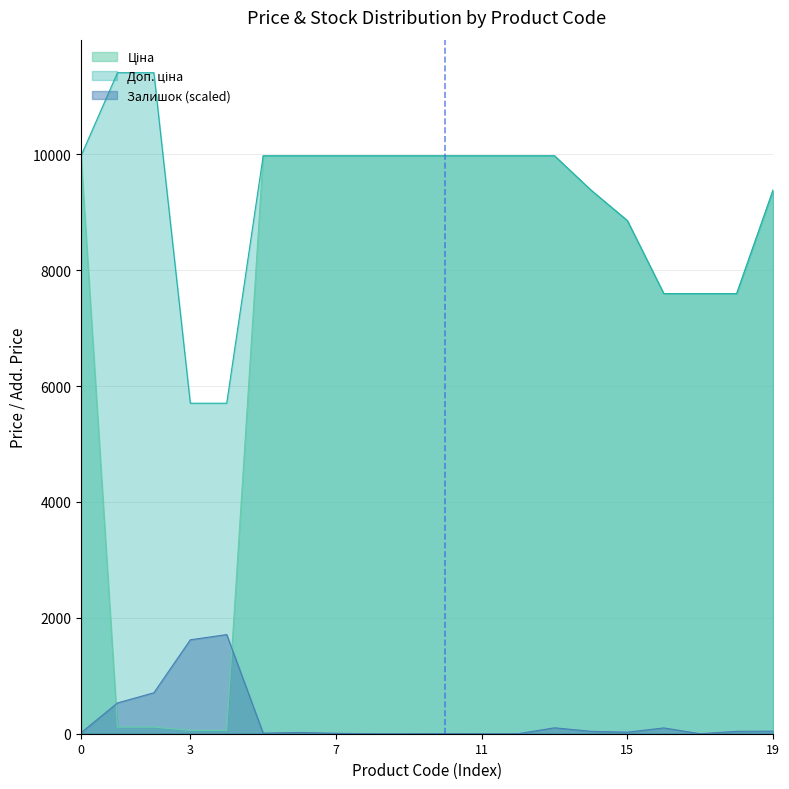

How many values in the Ціна series are below 9974?

10